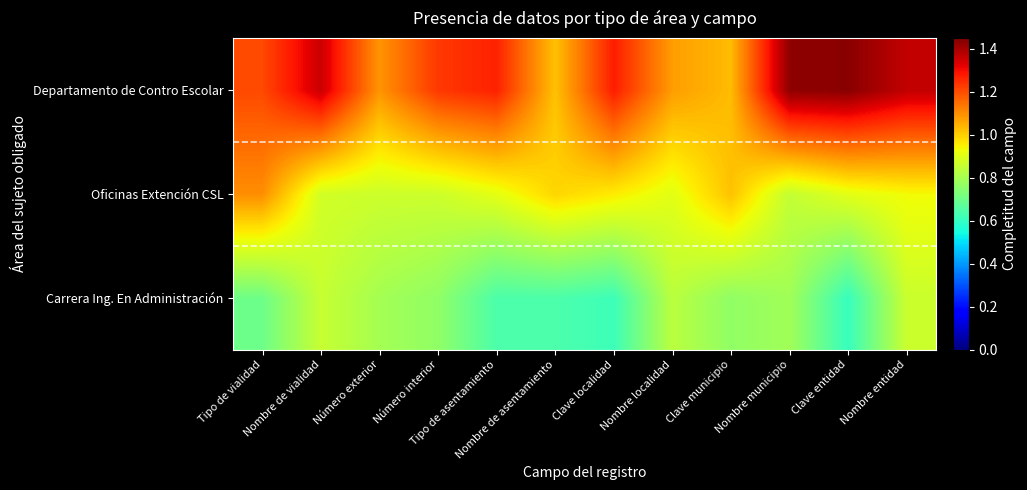

Between Número exterior and Nombre de vialidad, which is larger?

Nombre de vialidad